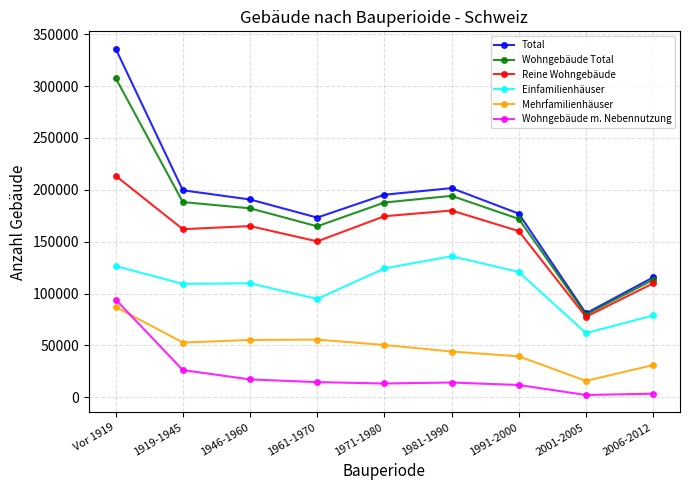

Where does the Mehrfamilienhäuser series first go above 50353?

Vor 1919